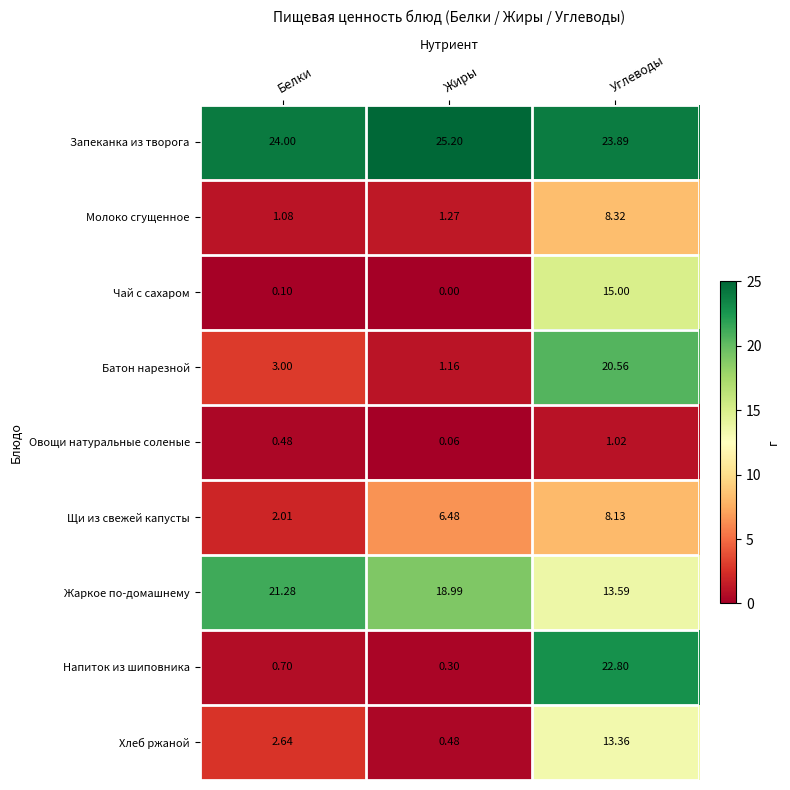

Which label corresponds to the smallest value in the chart?

Жиры